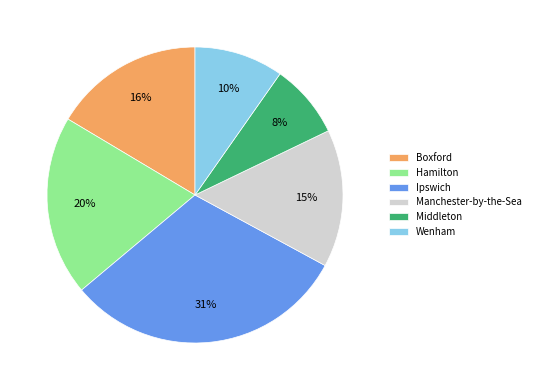

Combined, do Wenham and Boxford account for over 50%?

No